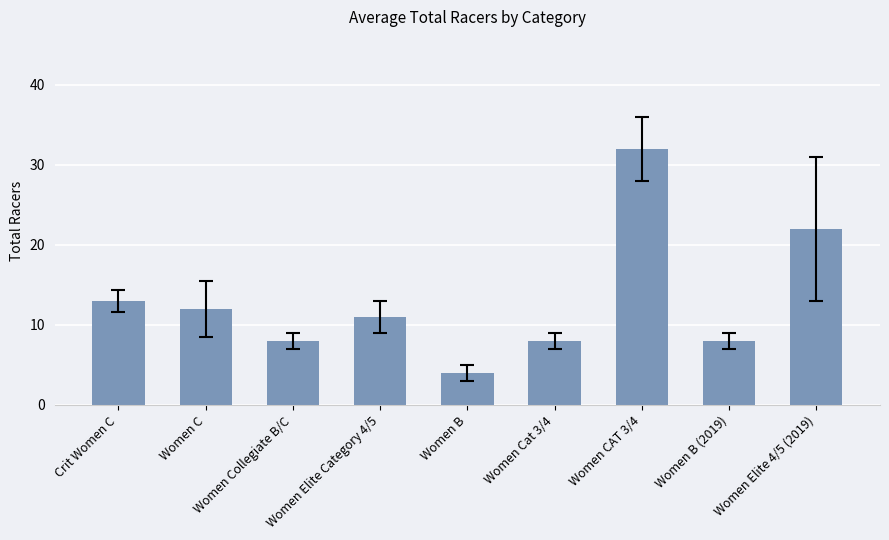

What is the minimum value shown in the chart?

4